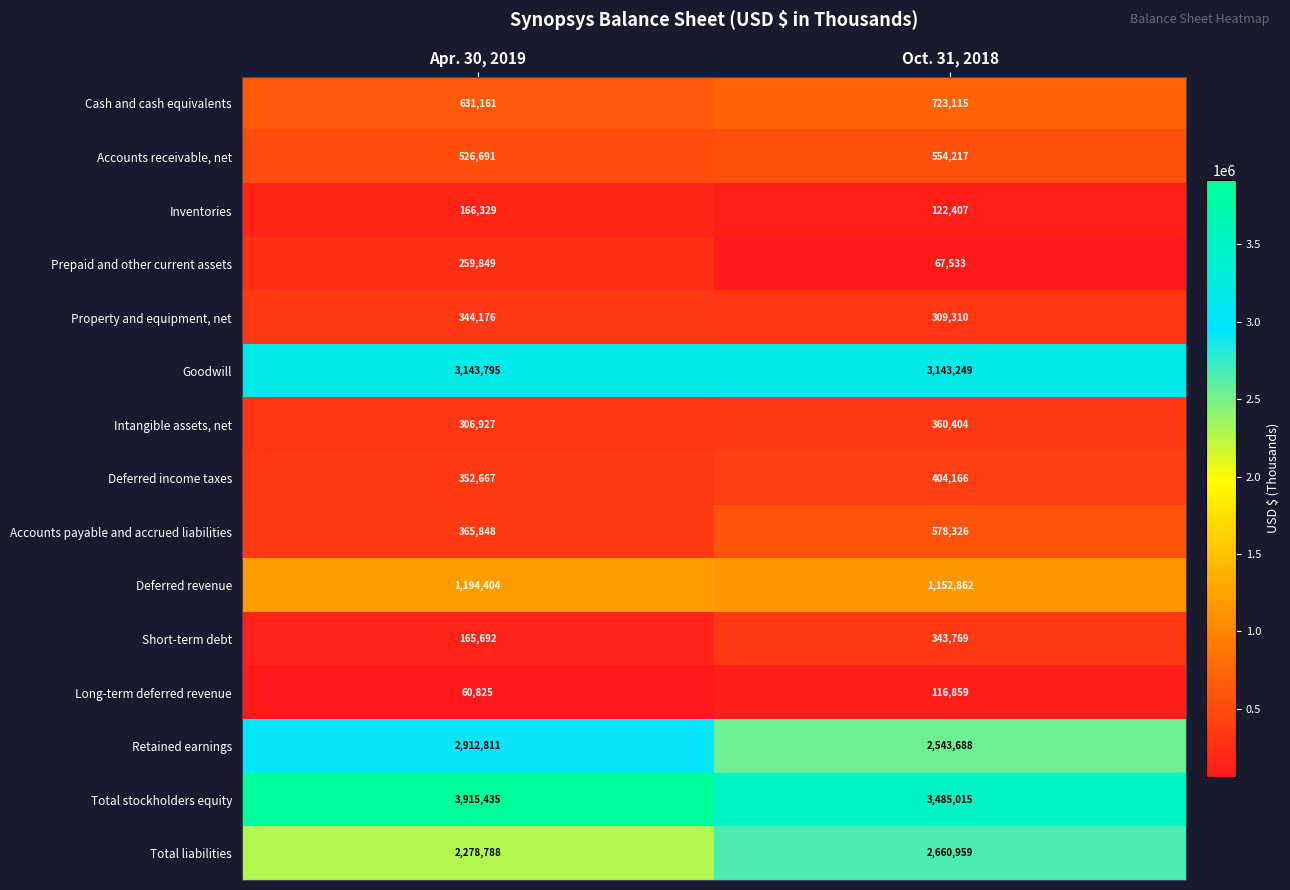

At how many categories does at least one series exceed 1954597?

2